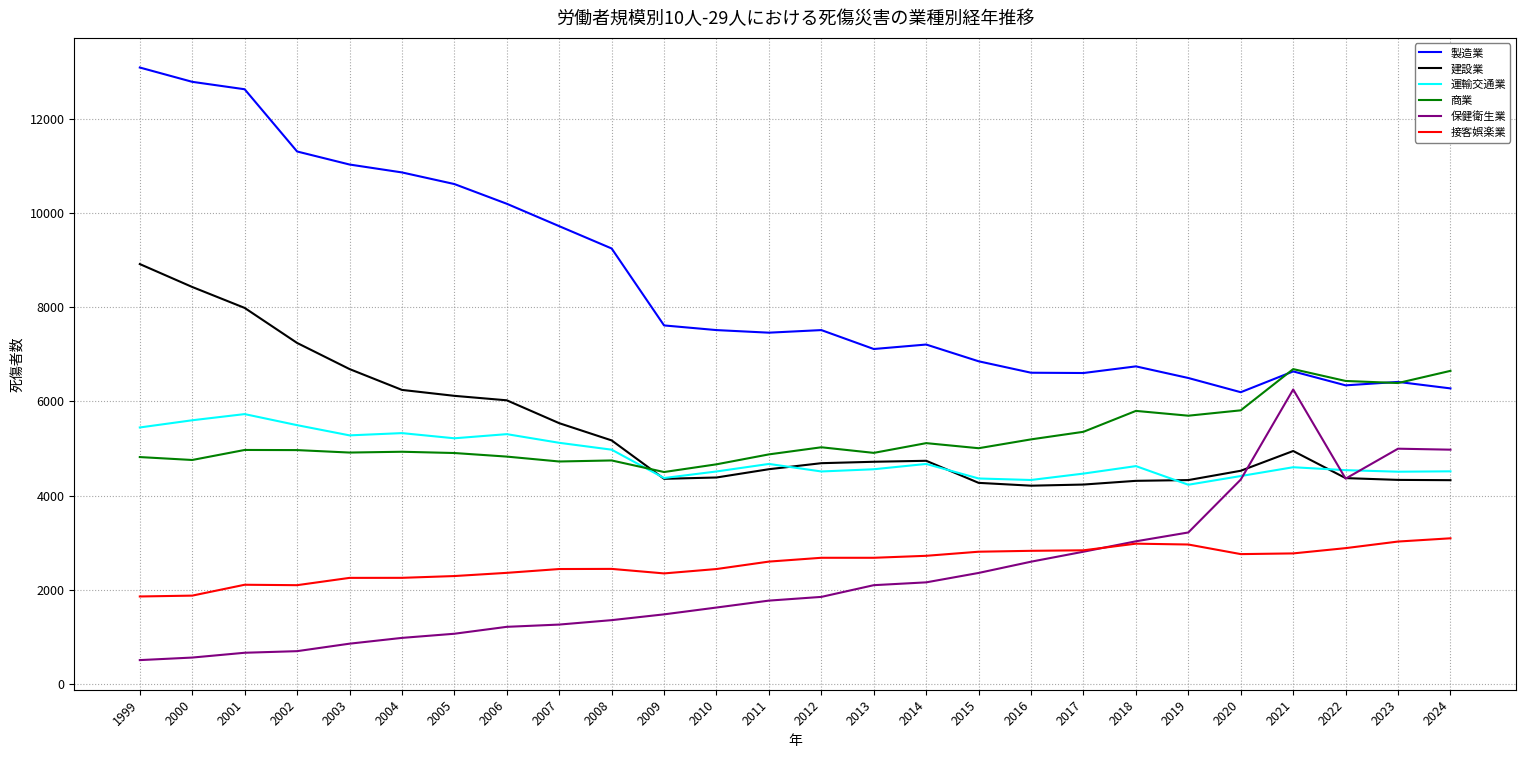

What is the average value of the 建設業 series?

5372